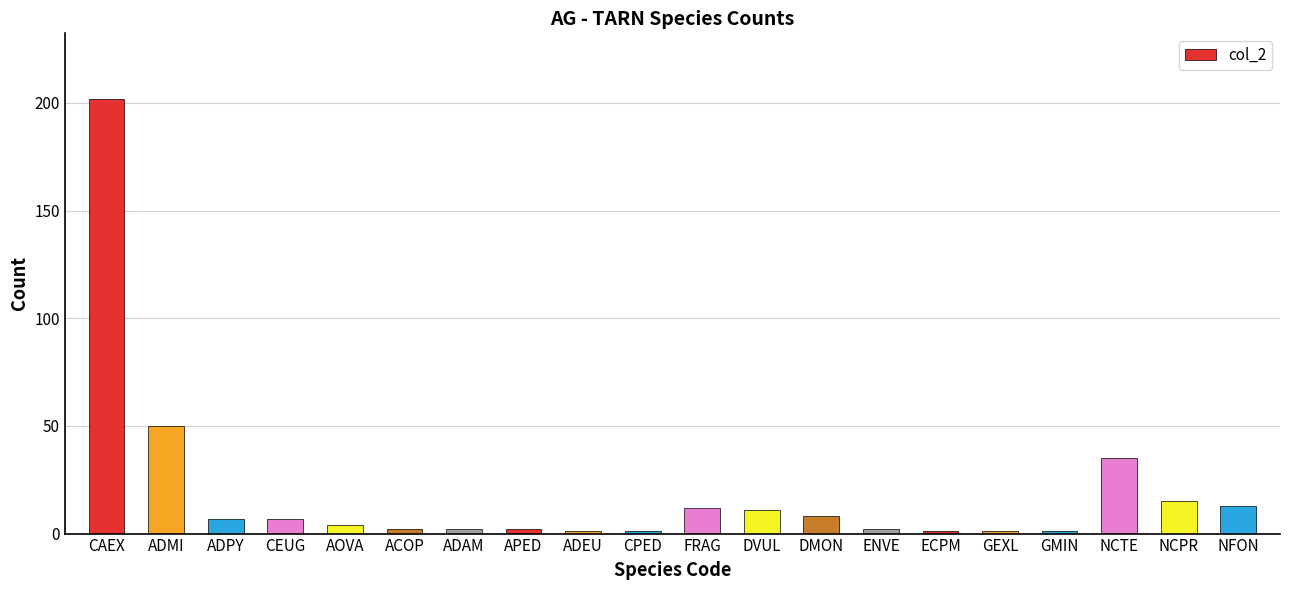

What is the minimum value shown in the chart?

1